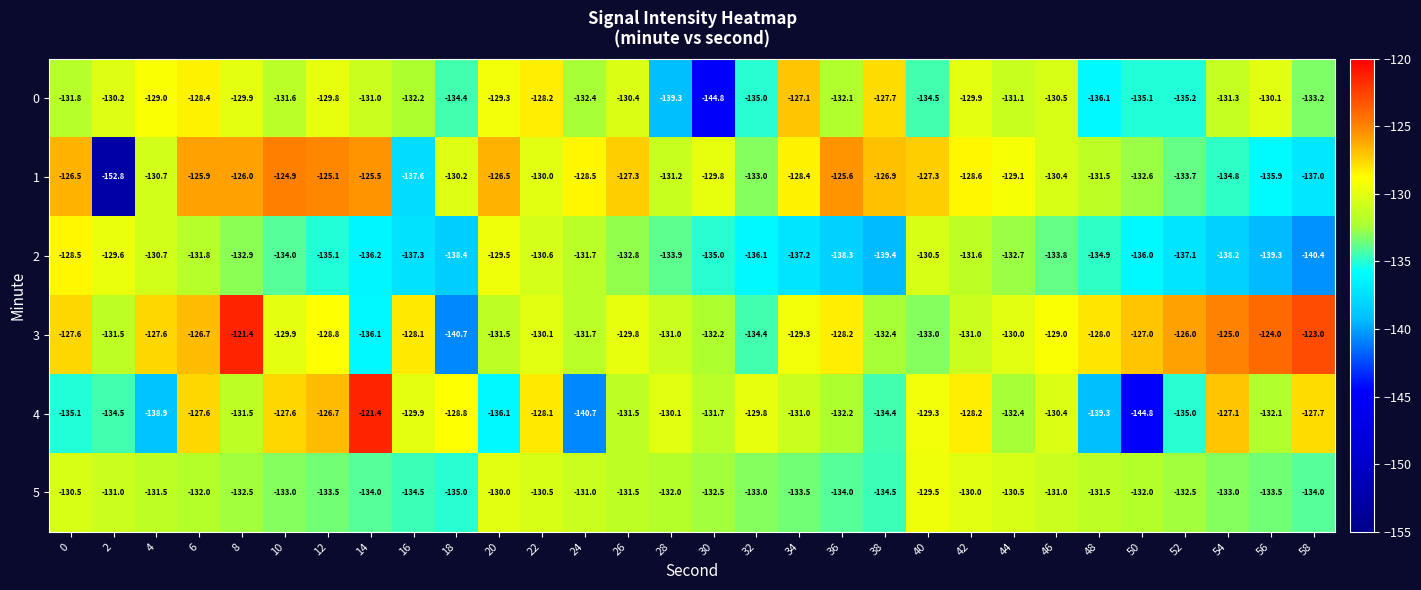

At which category is the sum across all series the highest?

6